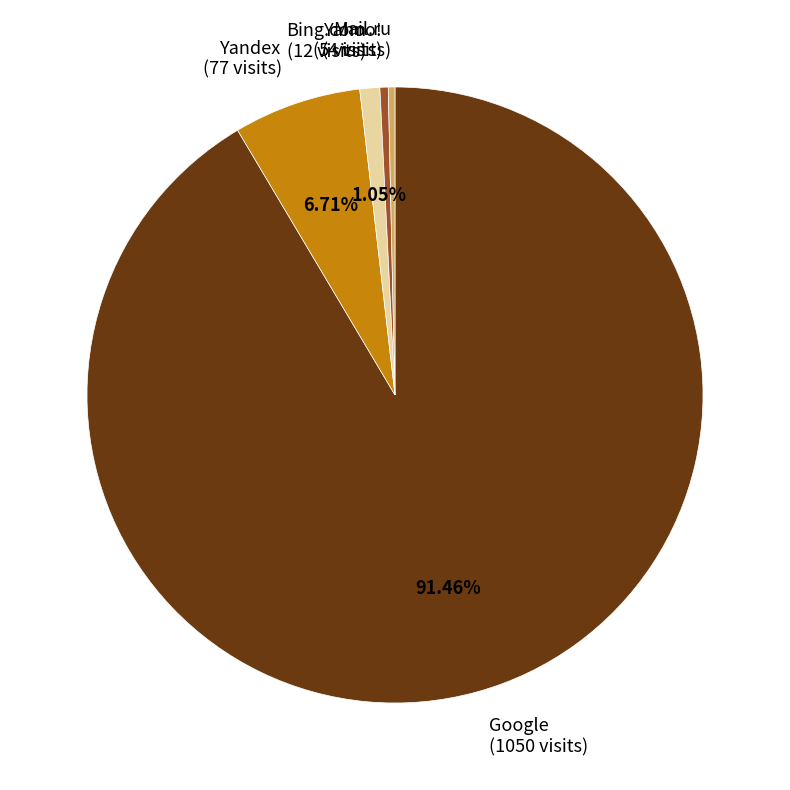

To the nearest percent, what is the average slice percentage?

20%